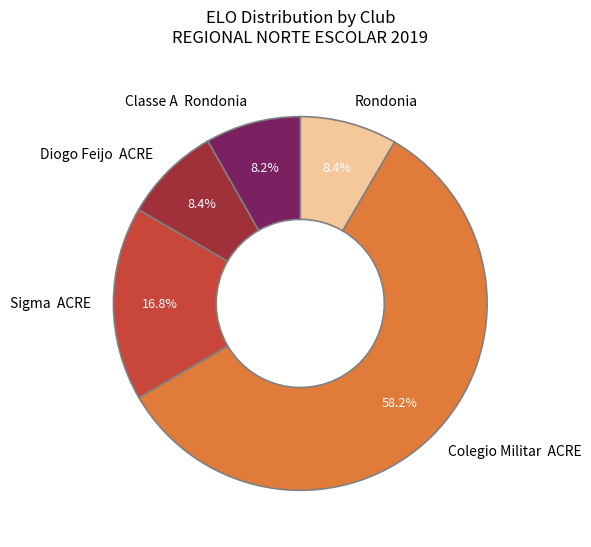

Combined, do Colegio Militar ACRE and Classe A Rondonia account for over 50%?

Yes